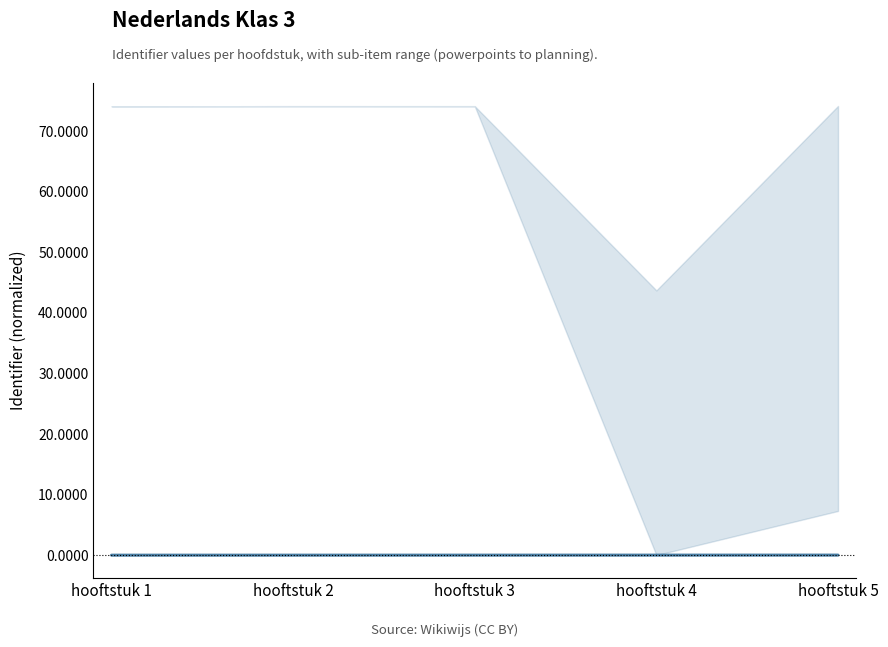

Where does the data first go above 0?

hooftstuk 4